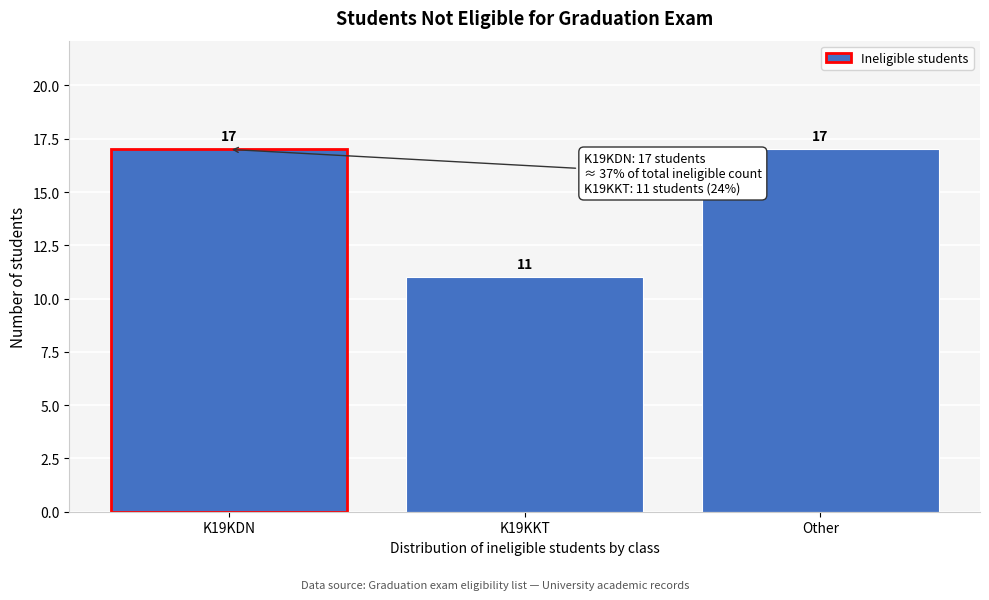

Reading left to right, transcribe all the data shown in this chart.

K19KDN=17	K19KKT=11	Other=17